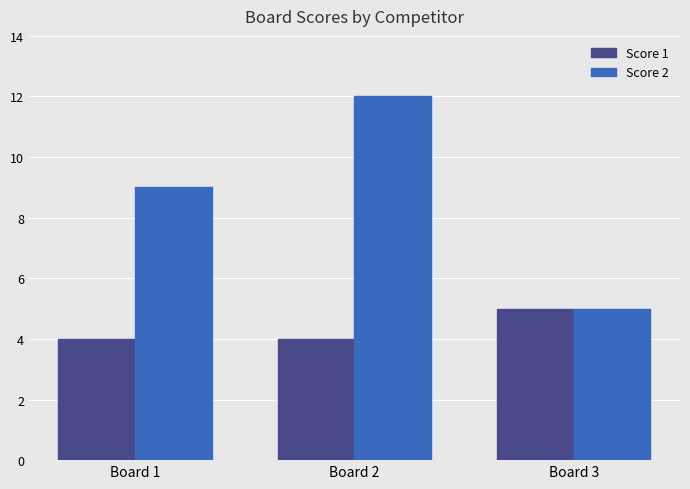

What value does the Score 2 series have at Board 1?

9